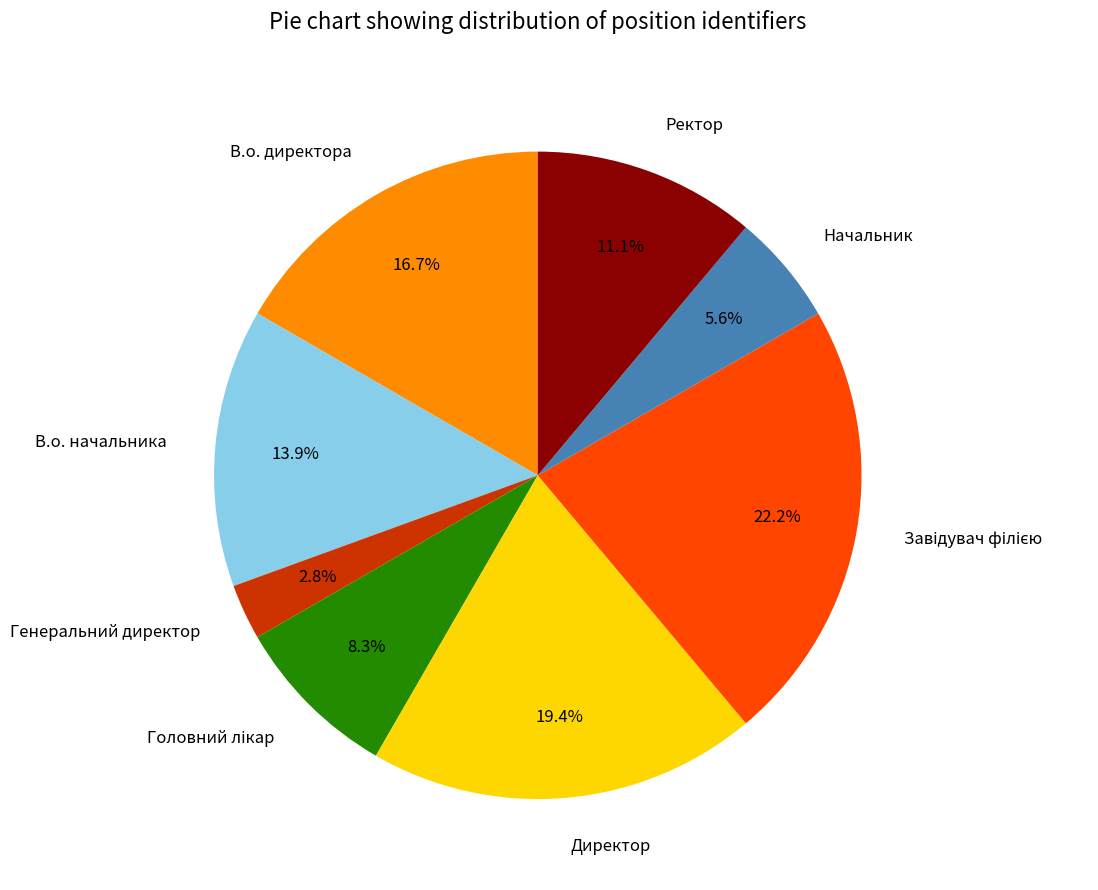

What is the total percentage of Ректор and Начальник?

16.7%